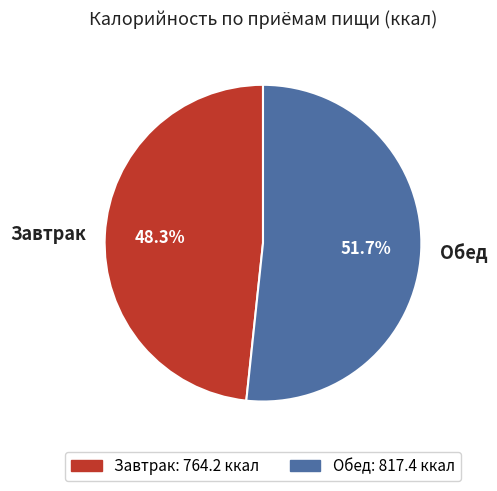

What portion of the pie excludes Завтрак?

51.7%